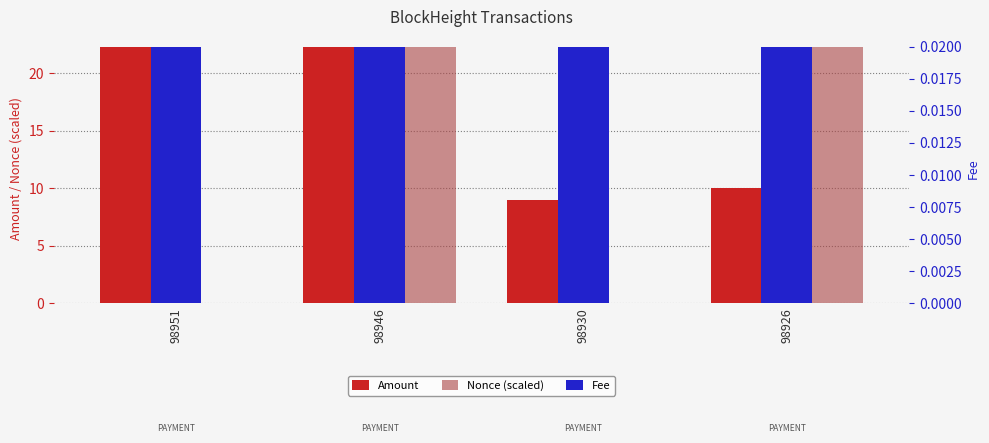

How many bars are there in each group?

3